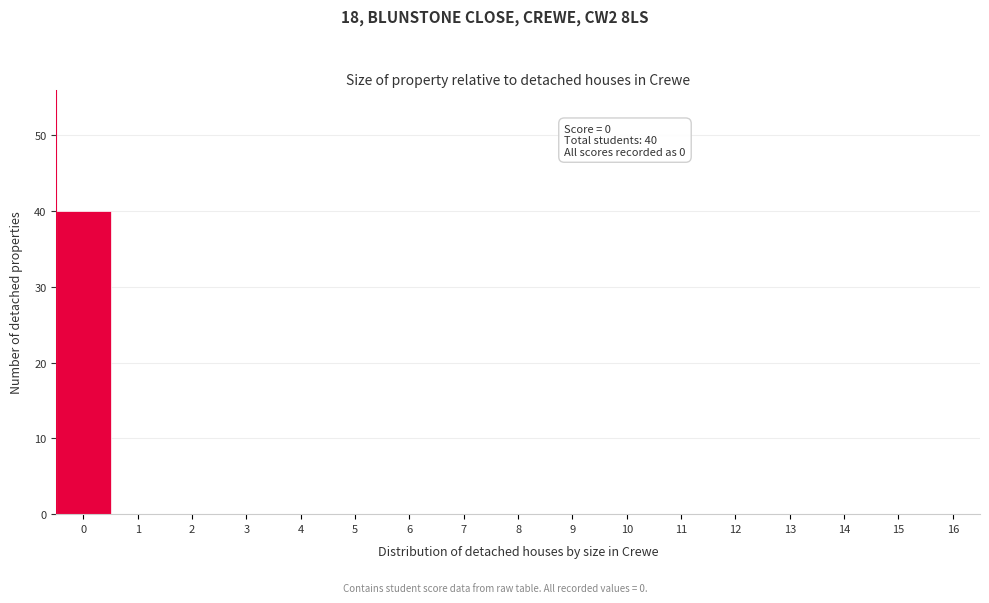

Reading left to right, transcribe all the data shown in this chart.

0=40	1=0	2=0	3=0	4=0	5=0	6=0	7=0	8=0	9=0	10=0	11=0	12=0	13=0	14=0	15=0	16=0